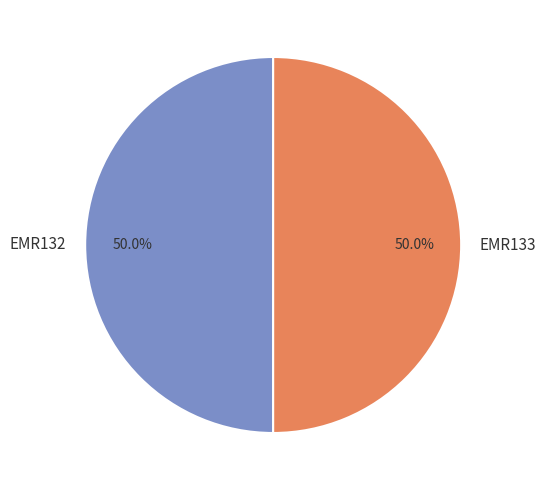

Approximately how many times larger is the value at EMR132 compared to EMR133?

1.0